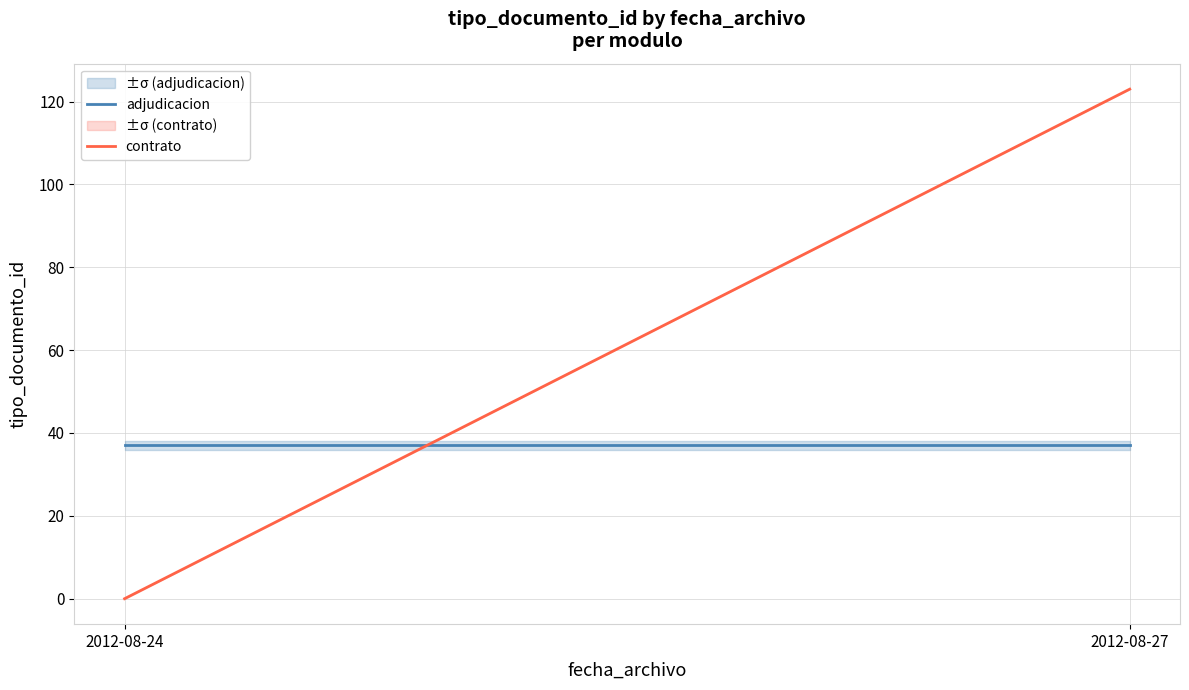

What are all the series names shown in the legend?

adjudicacion, contrato